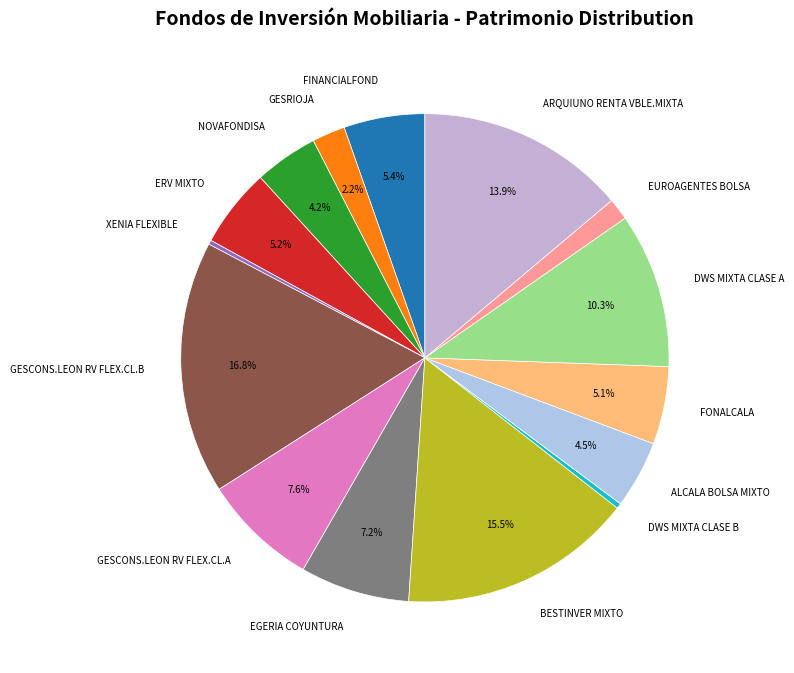

What is the ratio of the value at ERV MIXTO to the value at EGERIA COYUNTURA?

0.7